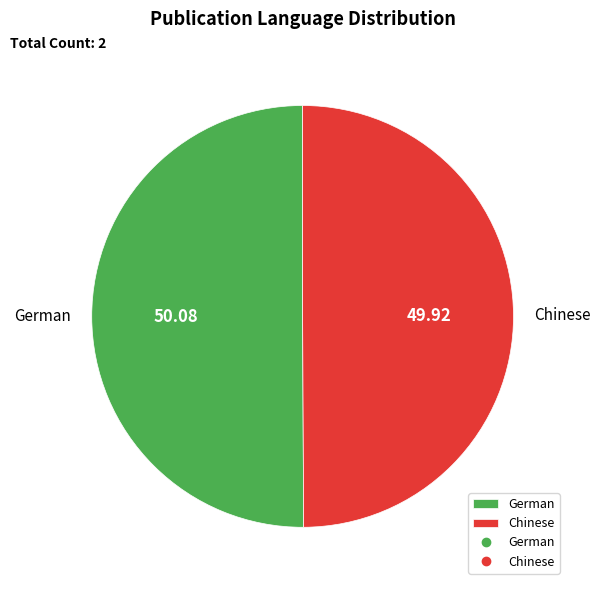

Is the sum of Chinese and German greater than half?

Yes